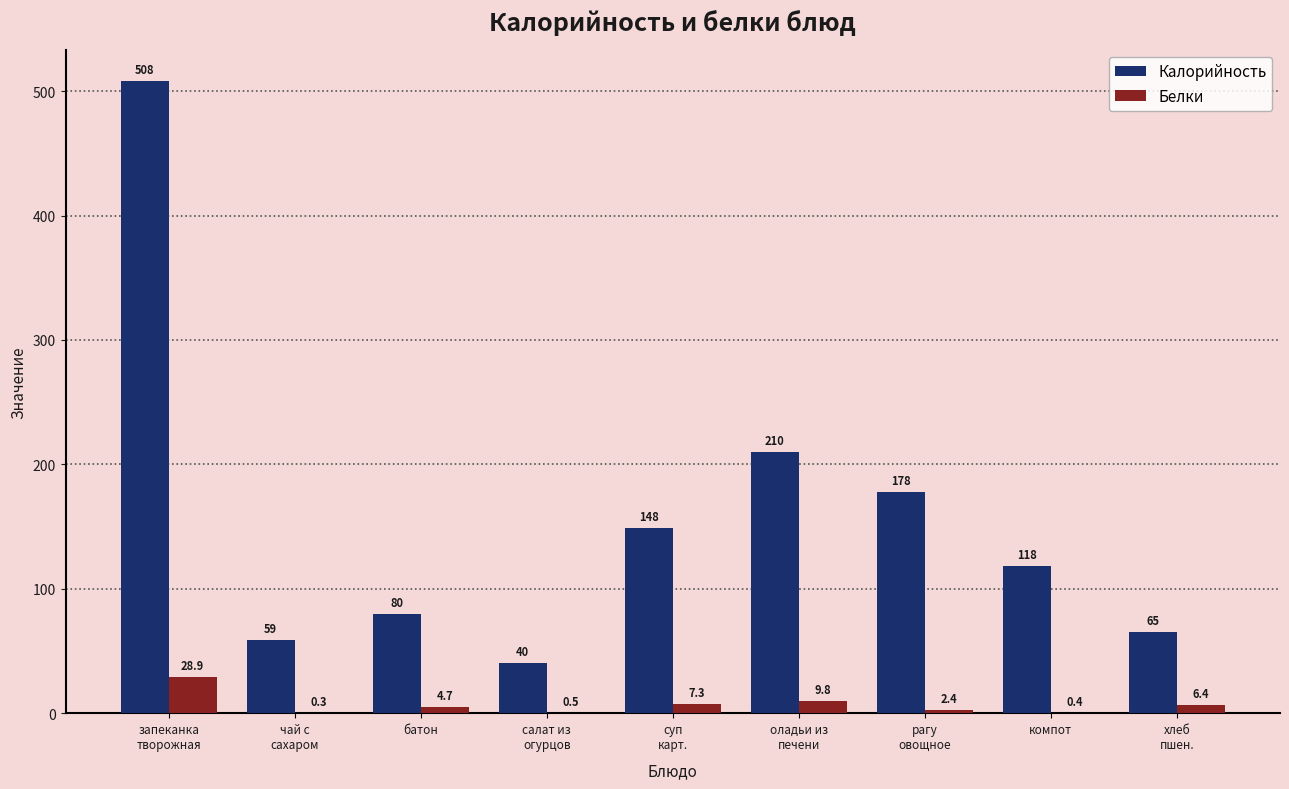

Which series has the largest total across all categories?

Калорийность